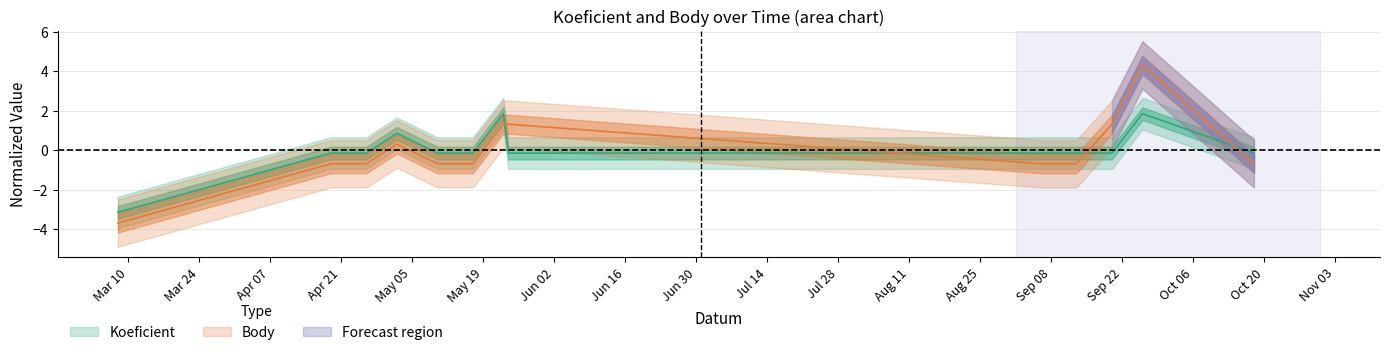

Reading right to left, what are all the values shown in this chart?

Koeficient: -0.2	1.8	-0.2	-0.2	-0.2	-0.2	1.8	-0.2	-0.2	0.8	-0.2	-0.2	-3.2
Body: -0.7	4.3	1.3	-0.7	-0.7	1.3	1.3	-0.7	-0.7	0.3	-0.7	-0.7	-3.7